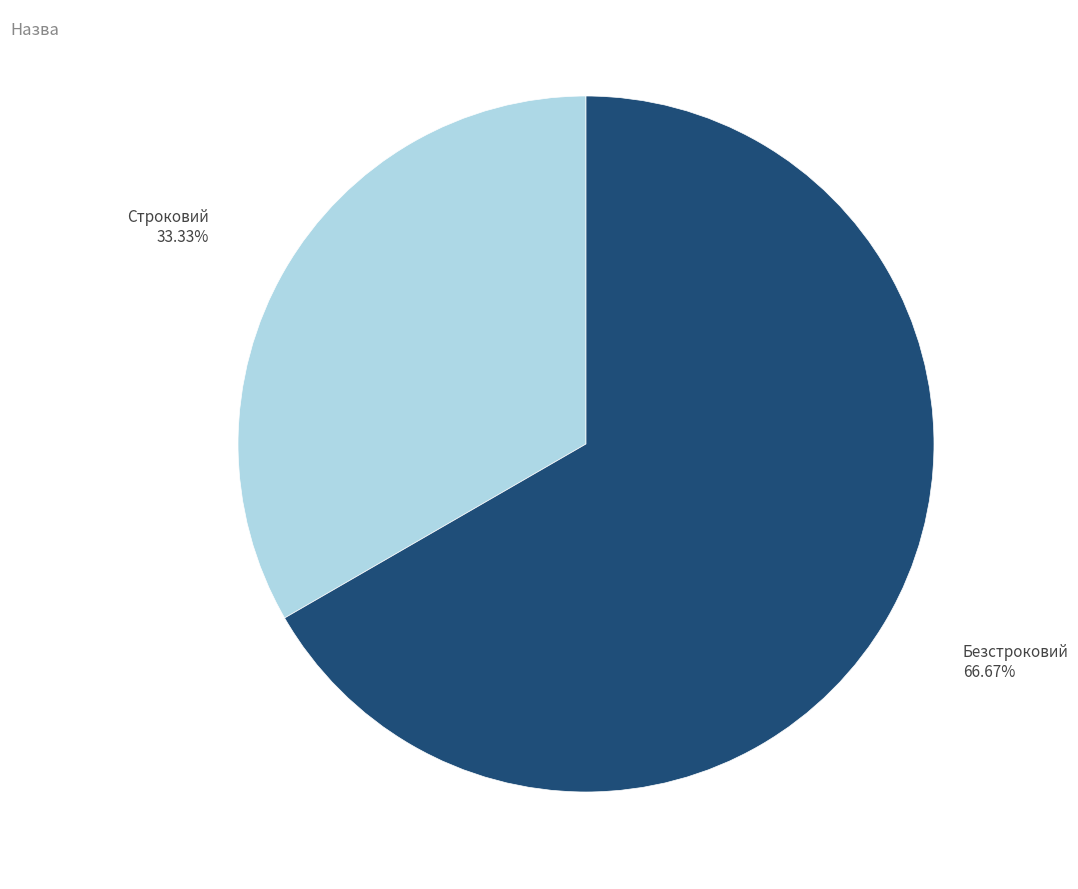

What is the ratio of the value at Безстроковий to the value at Строковий?

2.0